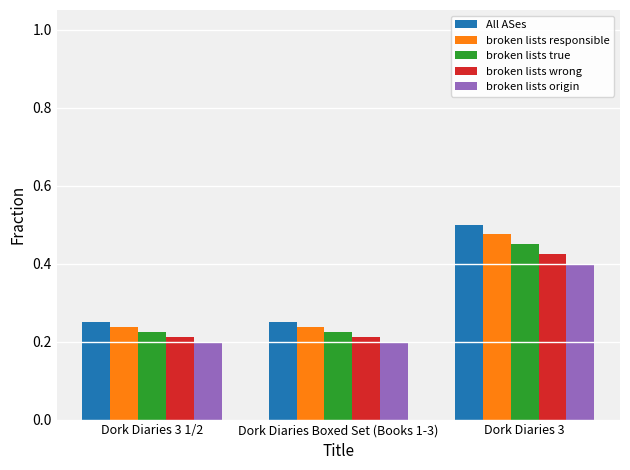

What is the sum of the broken lists true values at Dork Diaries 3 and Dork Diaries 3 1/2?

0.7